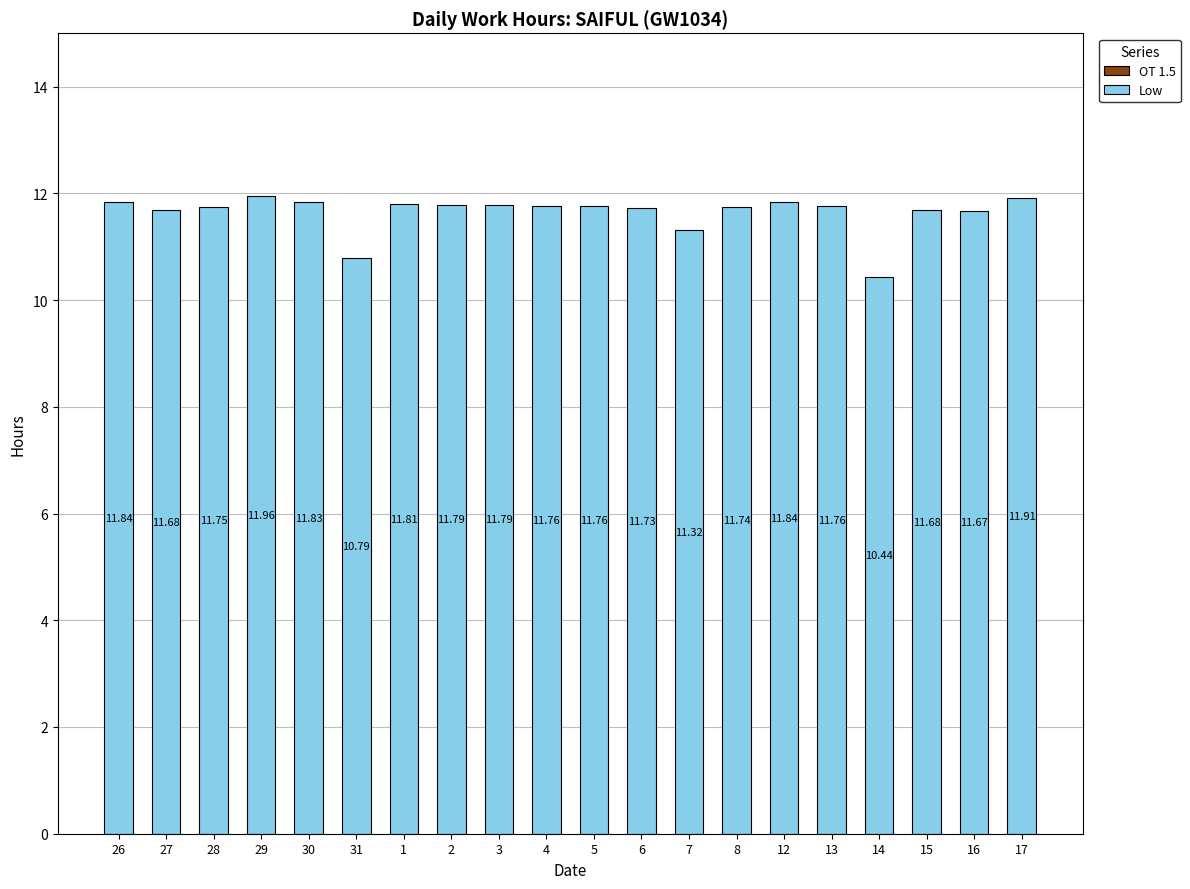

How many distinct data groups are displayed?

1